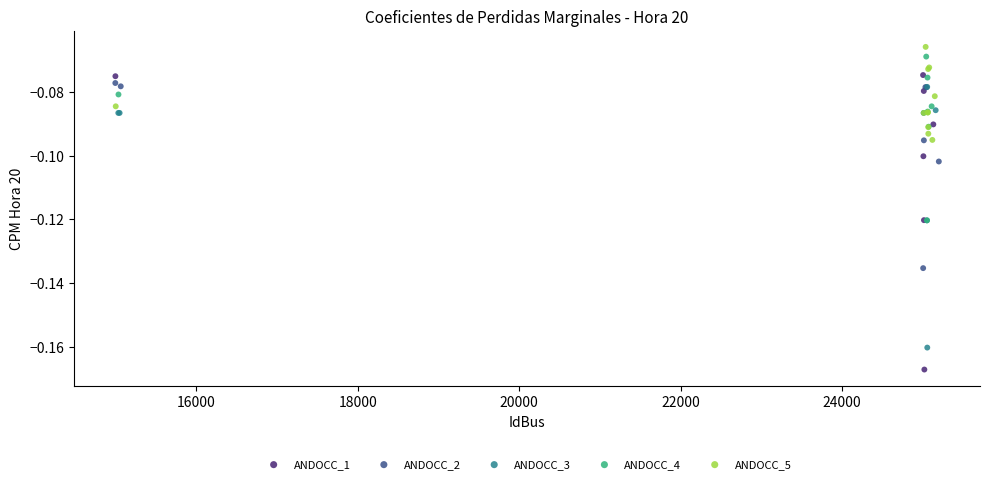

Which series has the largest Y range (max minus min)?

ANDOCC_1